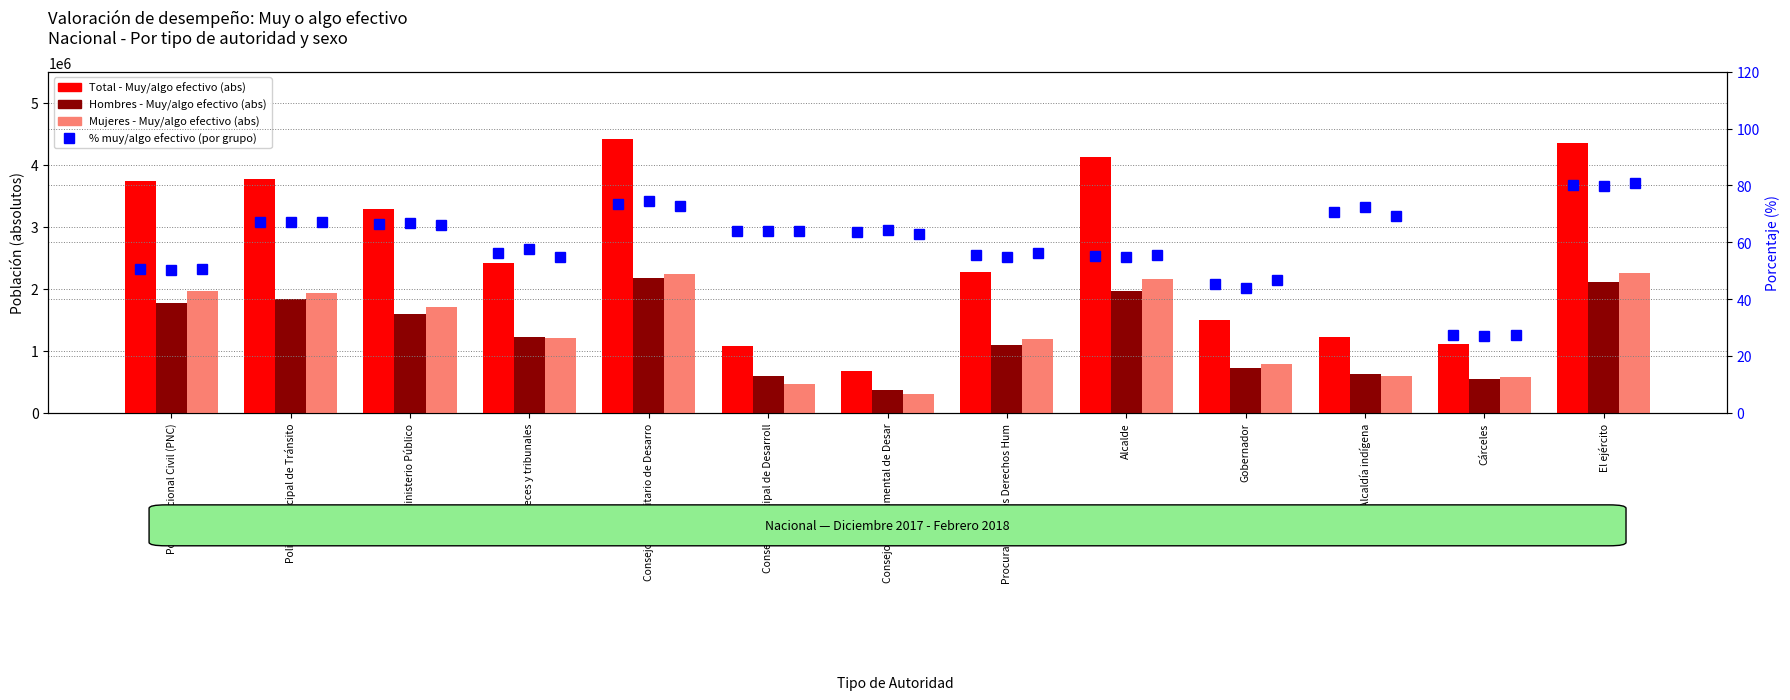

The value of % Mujeres at Consejo Departamental de Desar is 43.3. True or false?

False